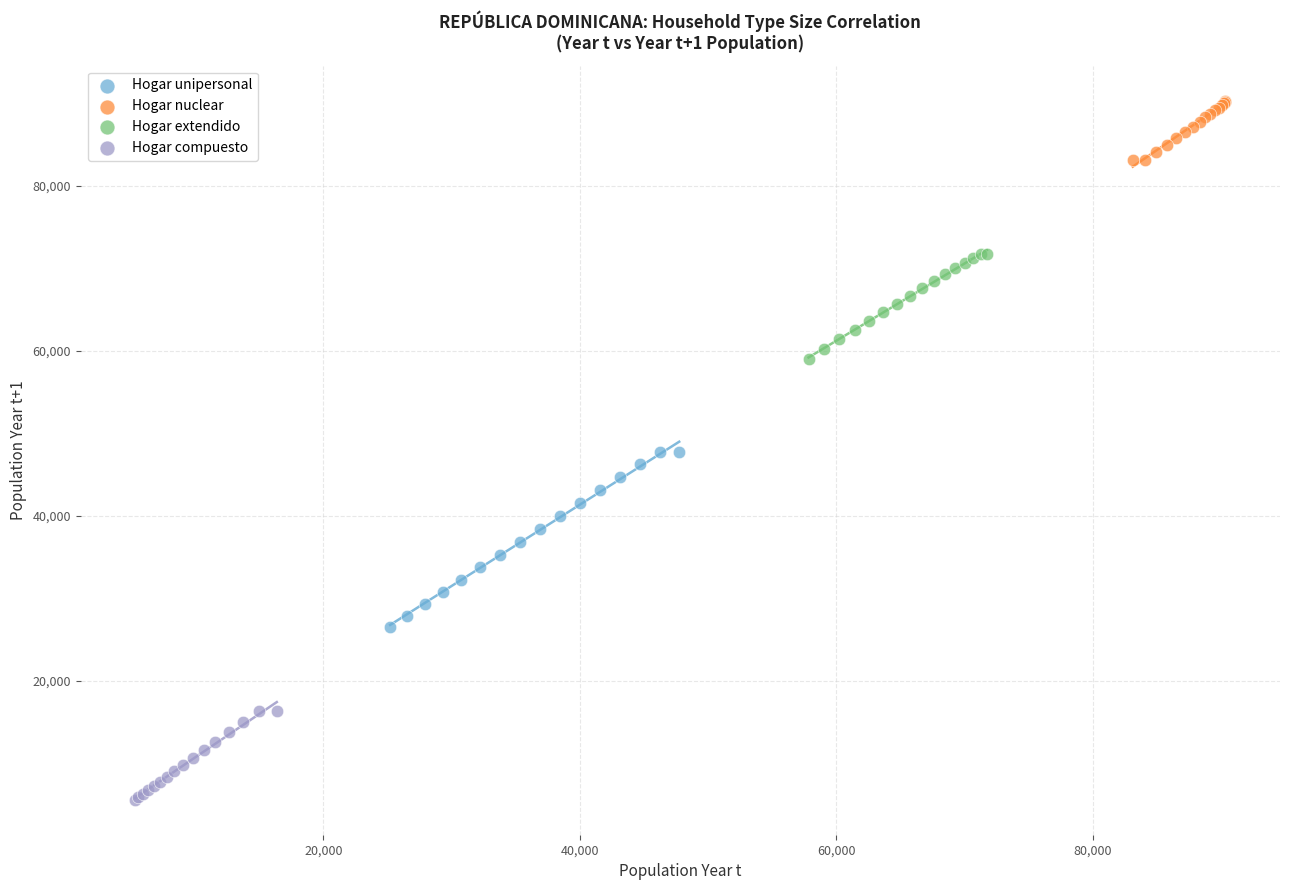

Which series contains the lowest Y value?

Hogar compuesto